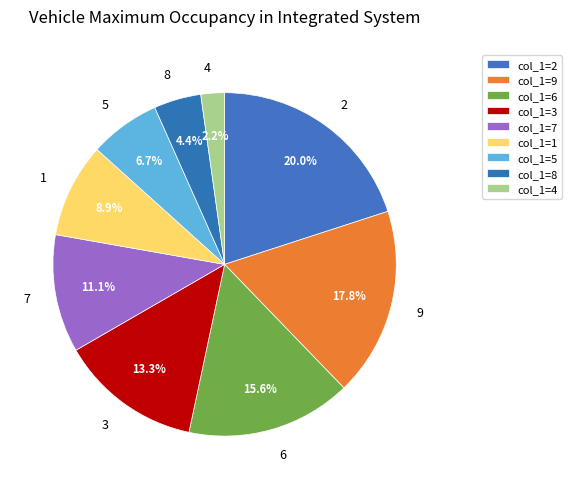

Is it true that 5 is 20% of the pie?

False